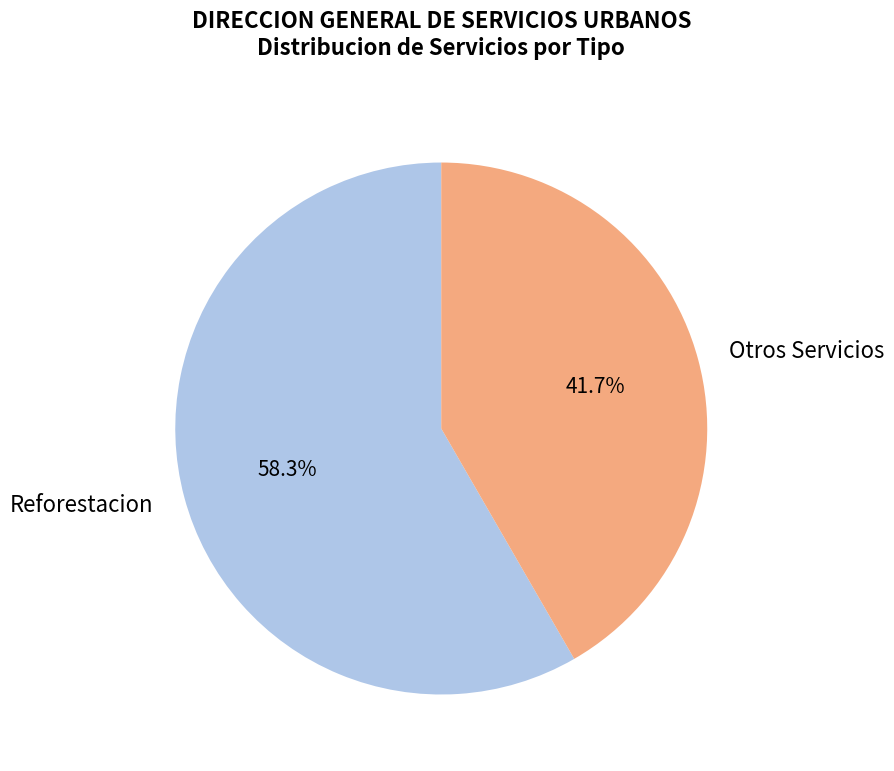

How many segments does this pie chart have?

2